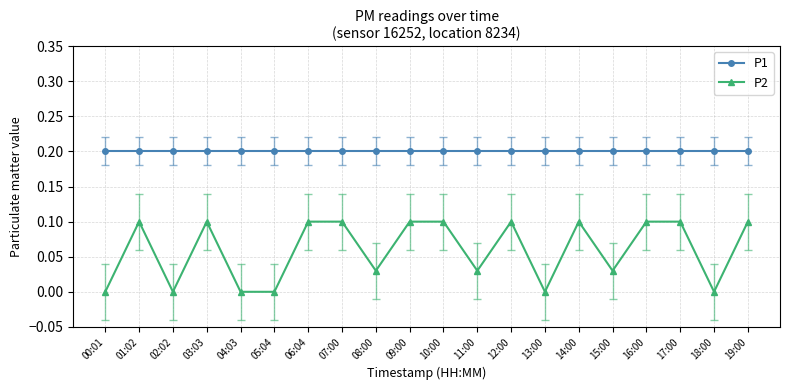

List the series in order of their peak value, lowest first.

P2, P1